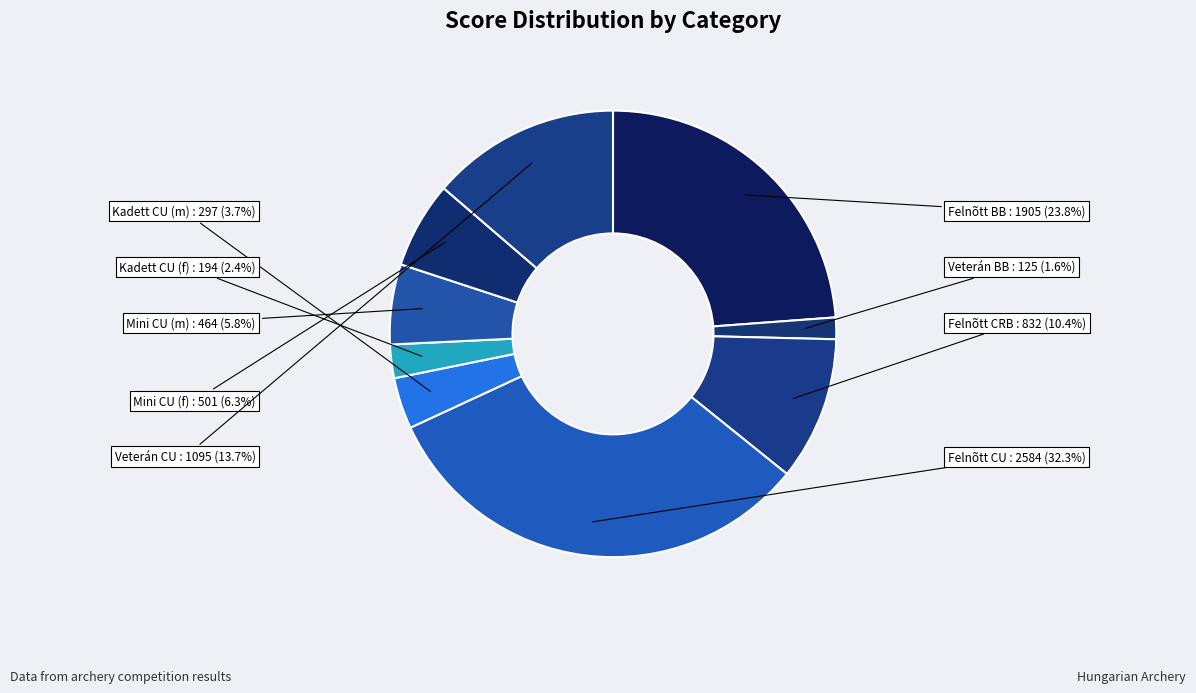

How many segments does this pie chart have?

9